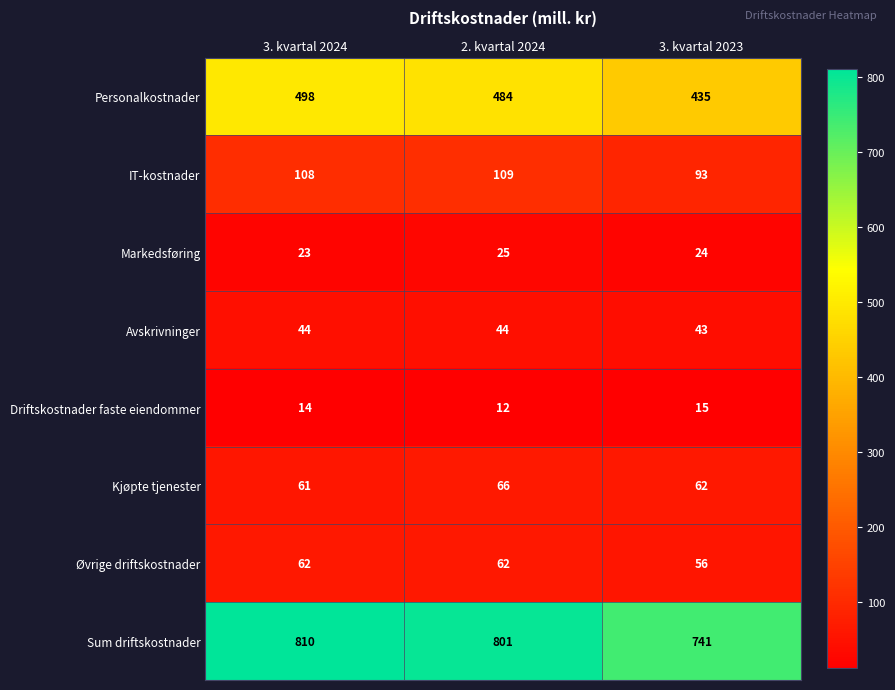

True or false: Sum driftskostnader has a value of 350 at 3. kvartal 2023.

False